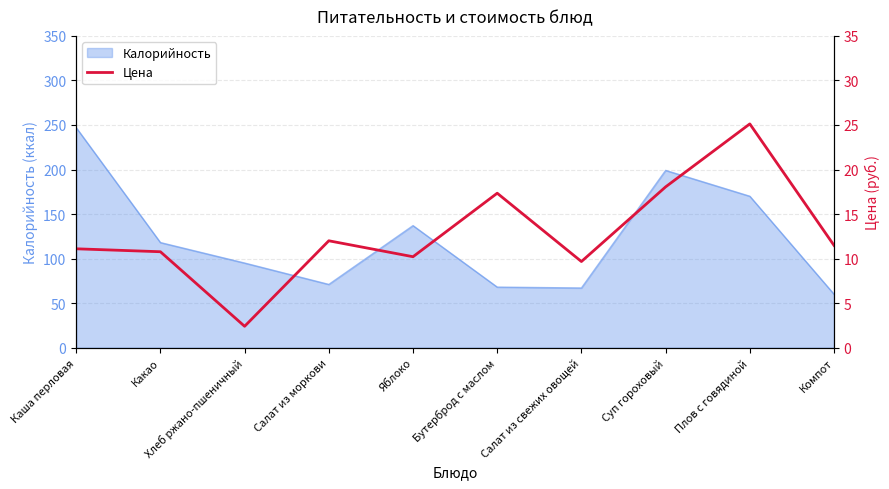

Reading left to right, extract all data points from this chart.

Каша перловая=11.1	Какао=10.8	Хлеб ржано-пшеничный=2.4	Салат из моркови=12.0	Яблоко=10.2	Бутерброд с маслом=17.3	Салат из свежих овощей=9.7	Суп гороховый=18.1	Плов с говядиной=25.1	Компот=11.5